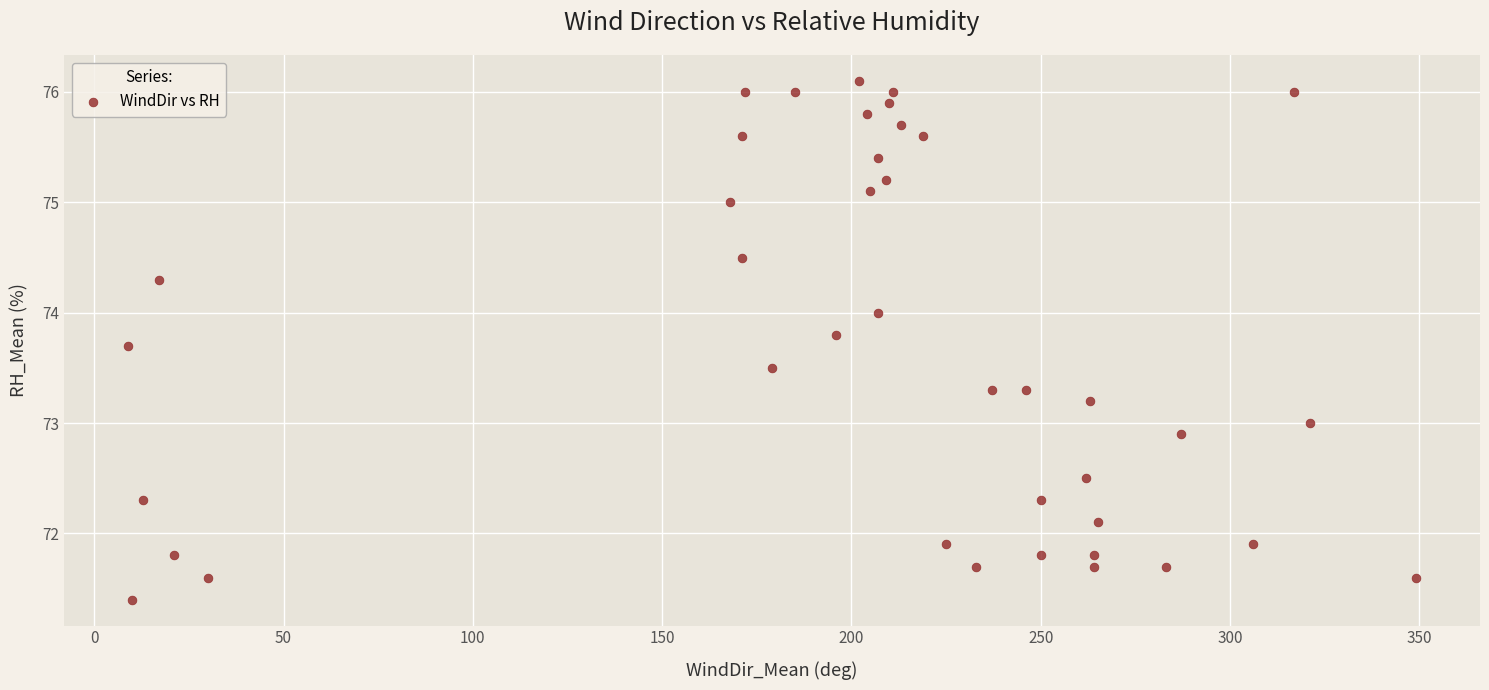

What is the range of Y values (max minus min)?

4.7